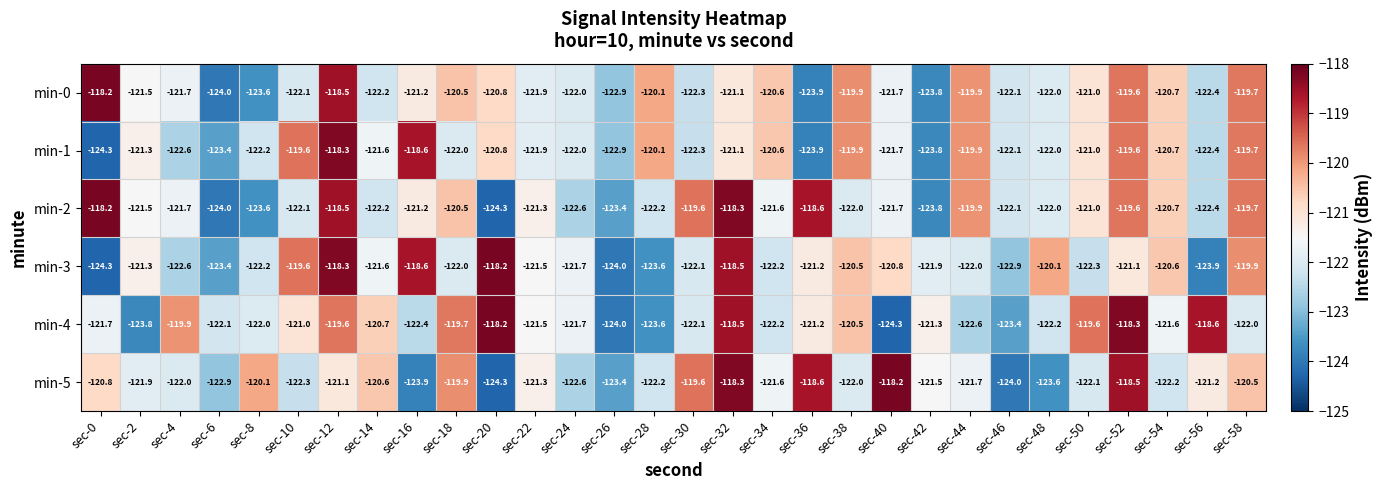

What is the minimum value for min-3?

-124.3